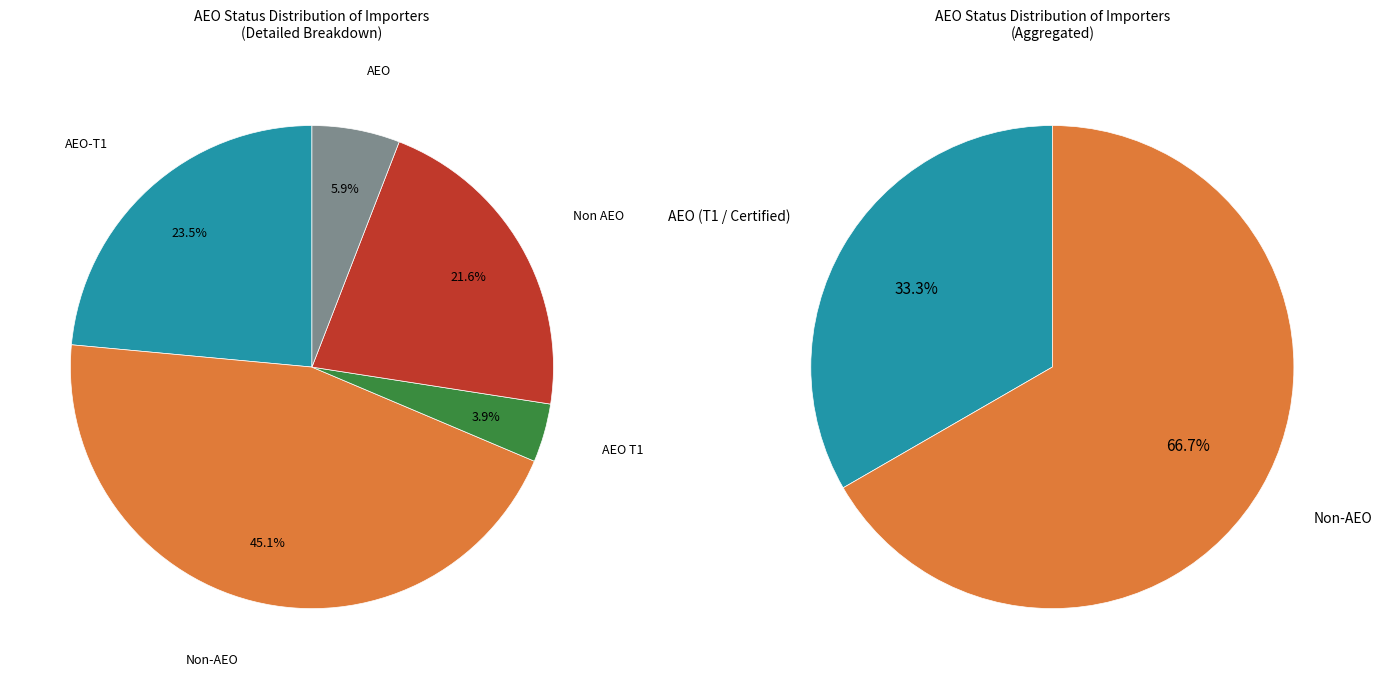

Between AEO-T1 and Non-AEO, which is larger?

Non-AEO